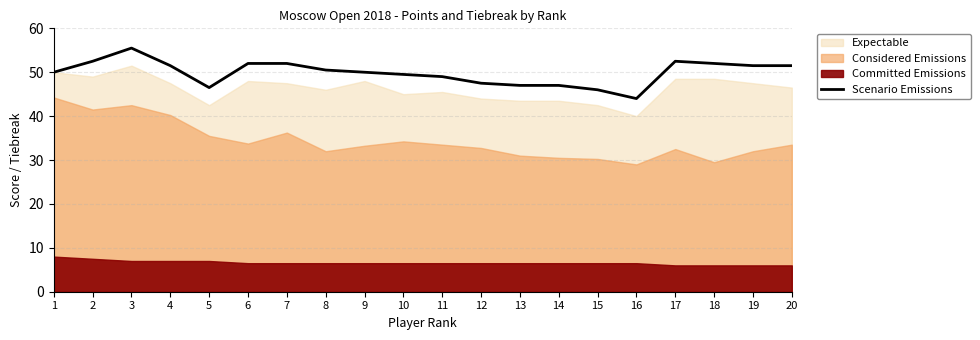

The value of Scenario Emissions at 17 is 75.8. True or false?

False